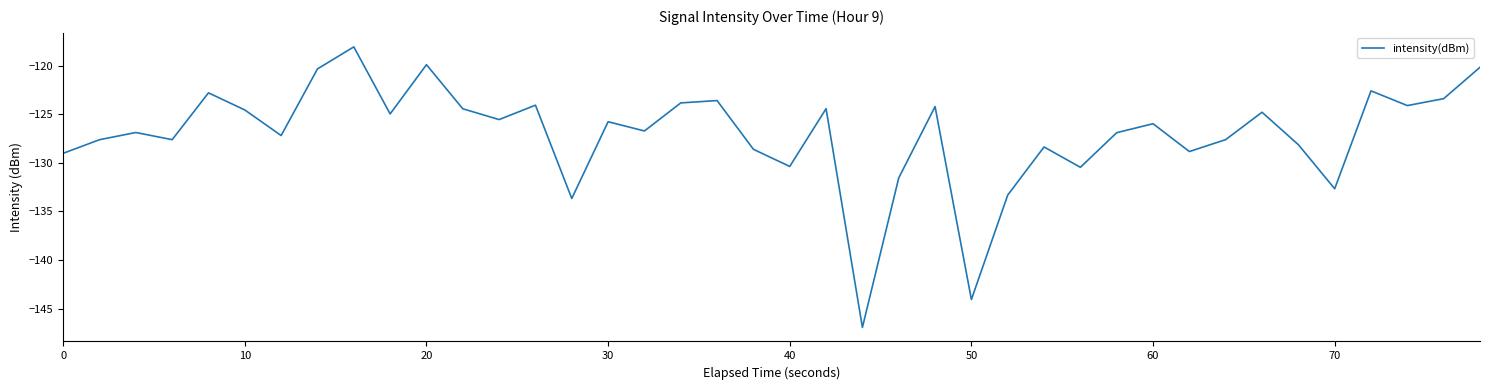

What is the maximum value shown in the chart?

-118.1